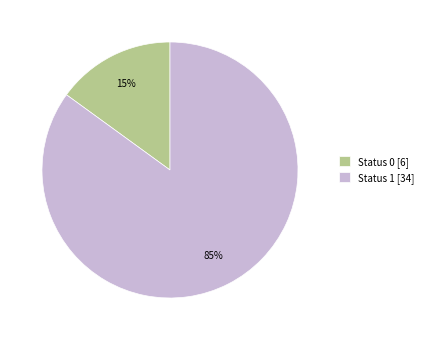

Combined, do Status 1 [34] and Status 0 [6] account for over 50%?

Yes